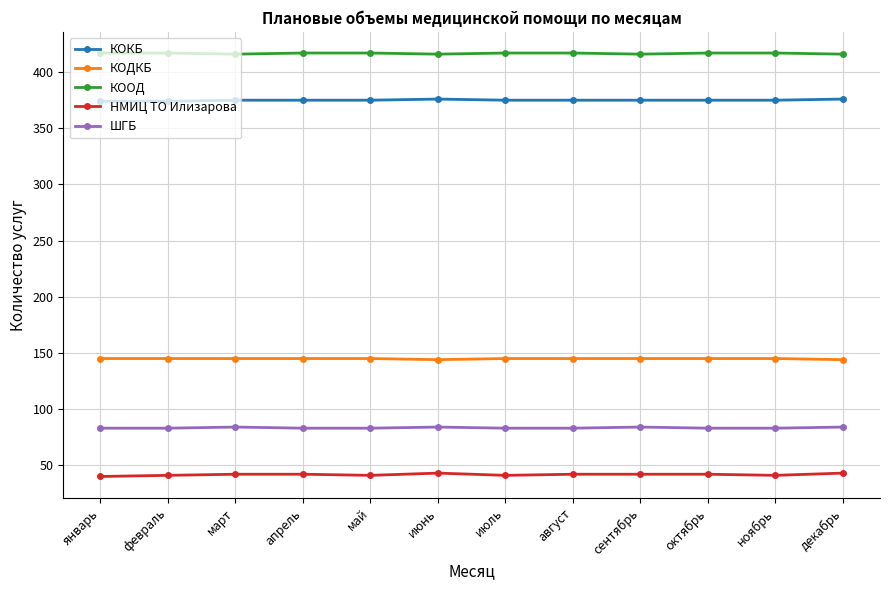

Is the value of КОКБ at март greater than the value of НМИЦ ТО Илизарова at октябрь?

Yes